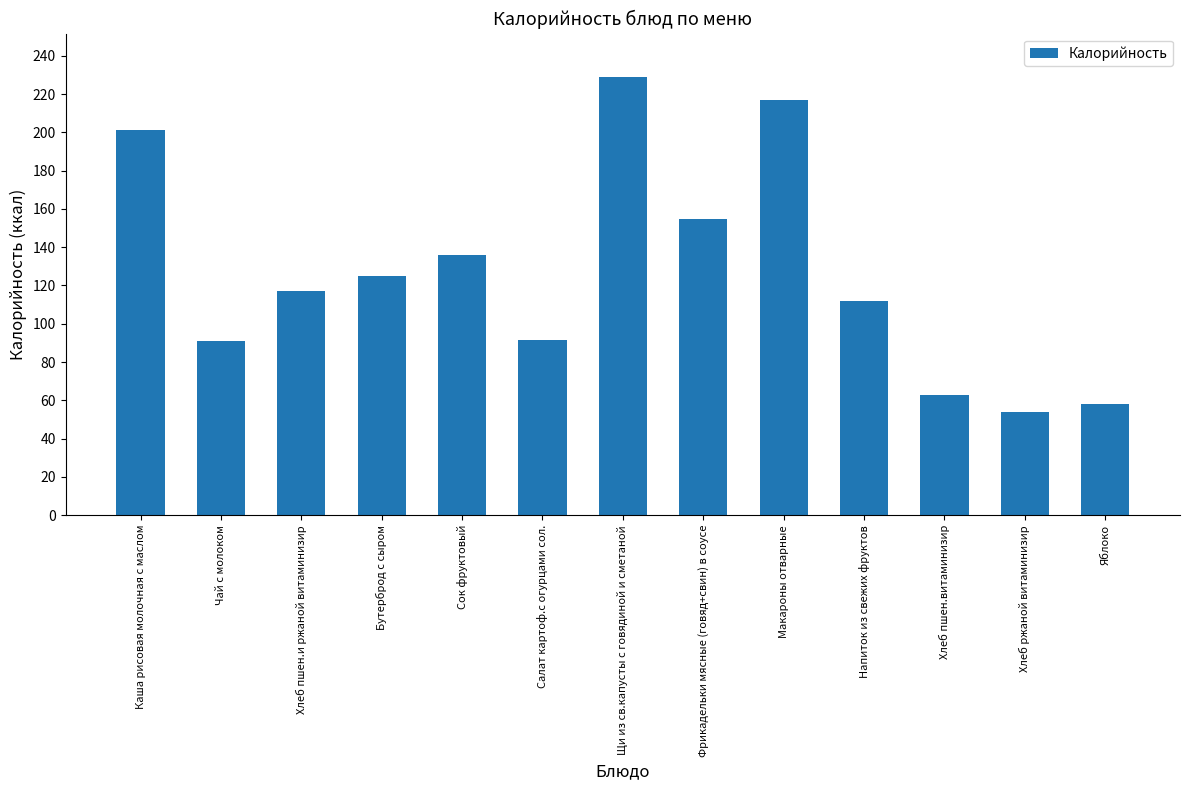

What is the approximate value at Хлеб пшен.и ржаной витаминизир?

117.0